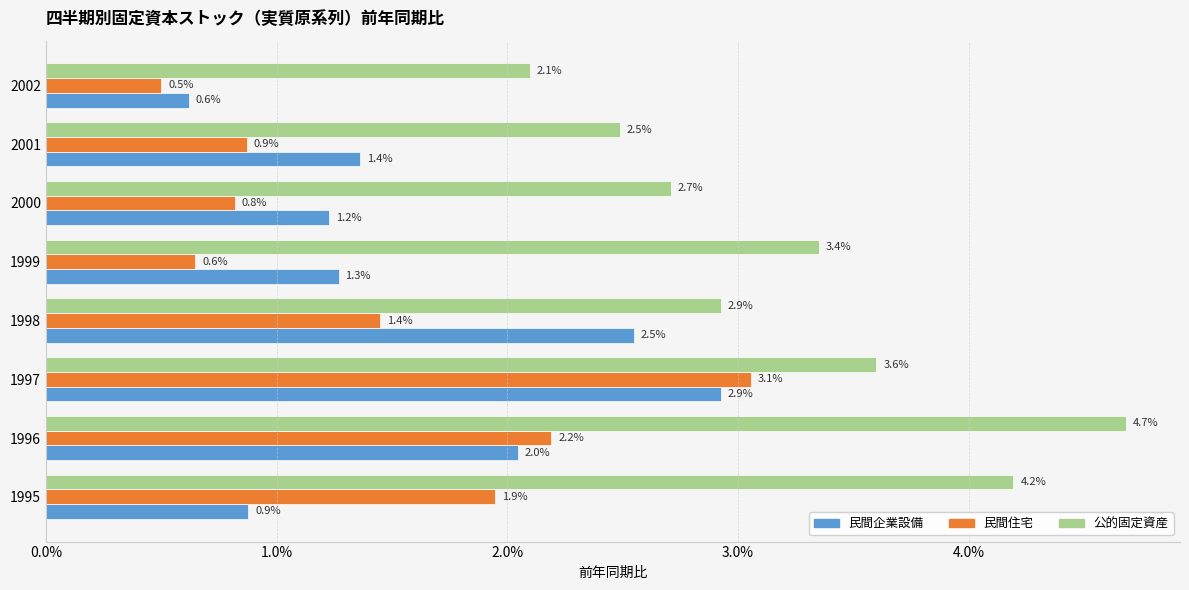

What are all the series names shown in the legend?

民間企業設備, 民間住宅, 公的固定資産